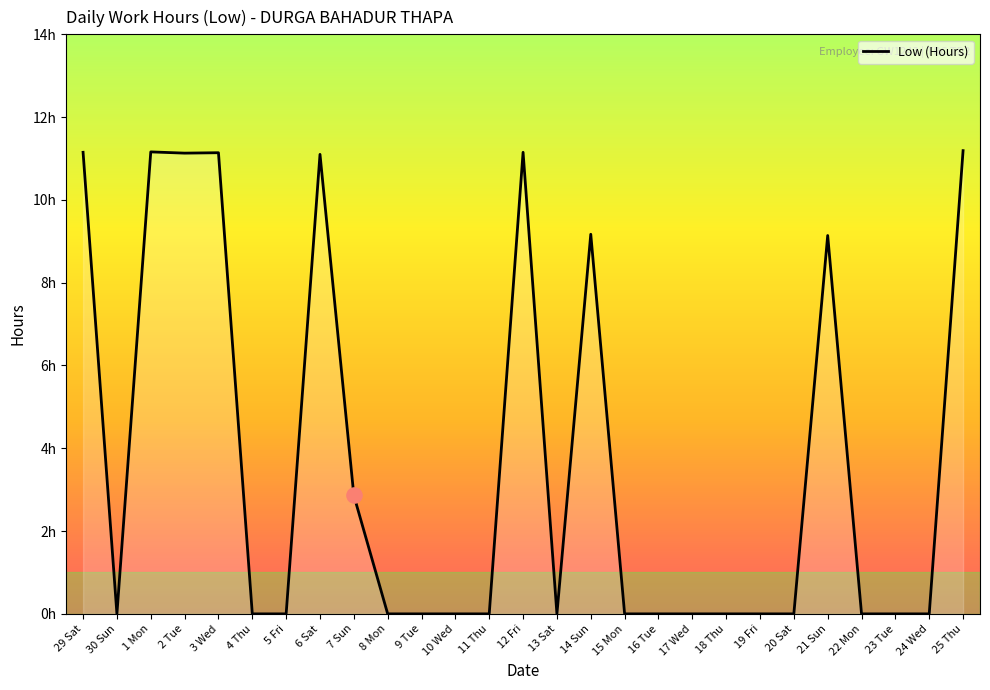

Which has a higher value, 17 Wed or 30 Sun?

17 Wed